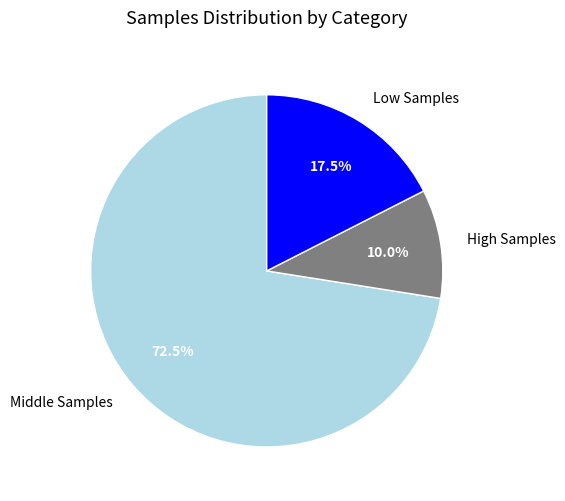

Rank the categories by value from highest to lowest.

Middle Samples, Low Samples, High Samples